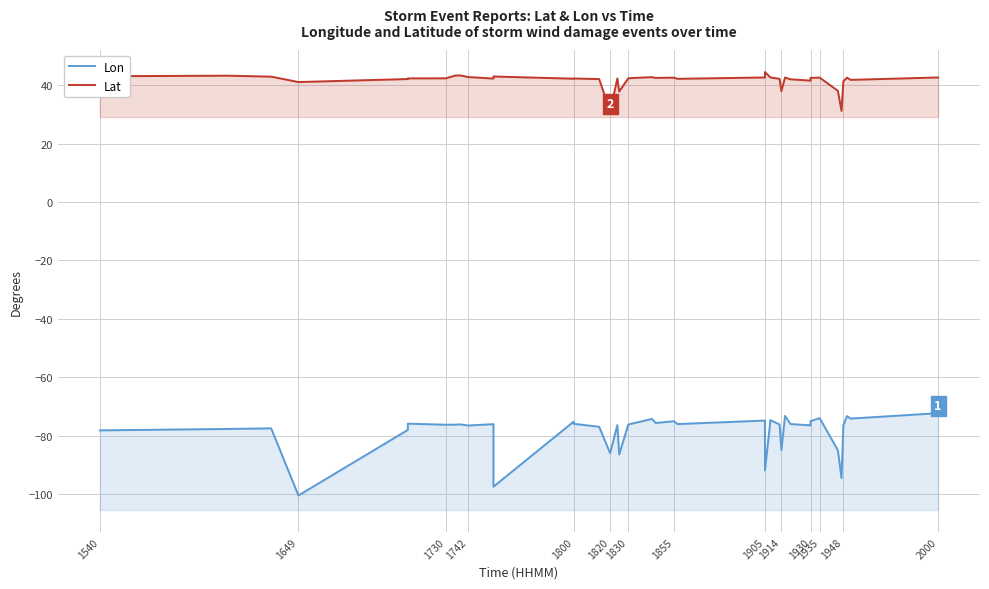

How many data points in Lon are less than -76?

22